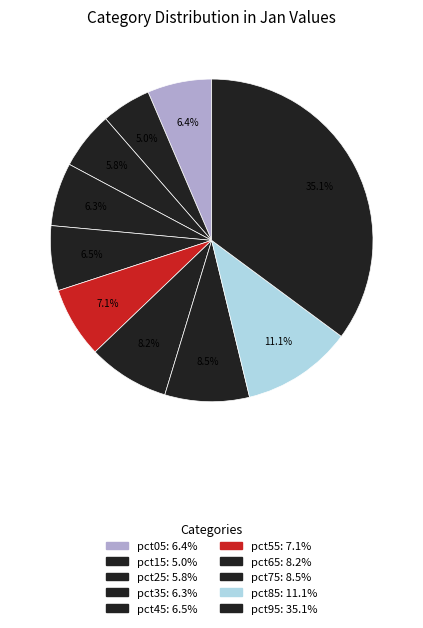

To the nearest percent, what is the difference between the largest and smallest slice percentages?

30%